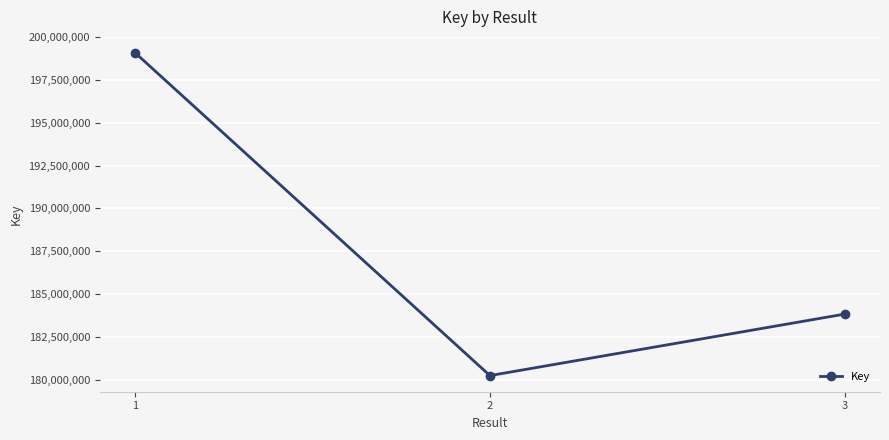

List the labels in order of value, smallest first.

2, 3, 1